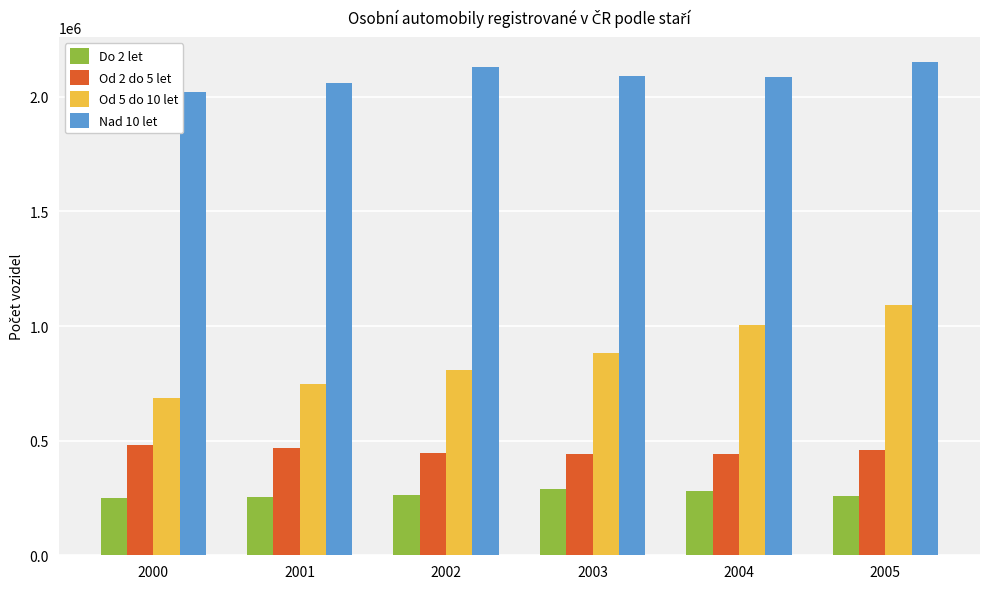

What is the value of the Do 2 let bar at the 1st from the left?

250535